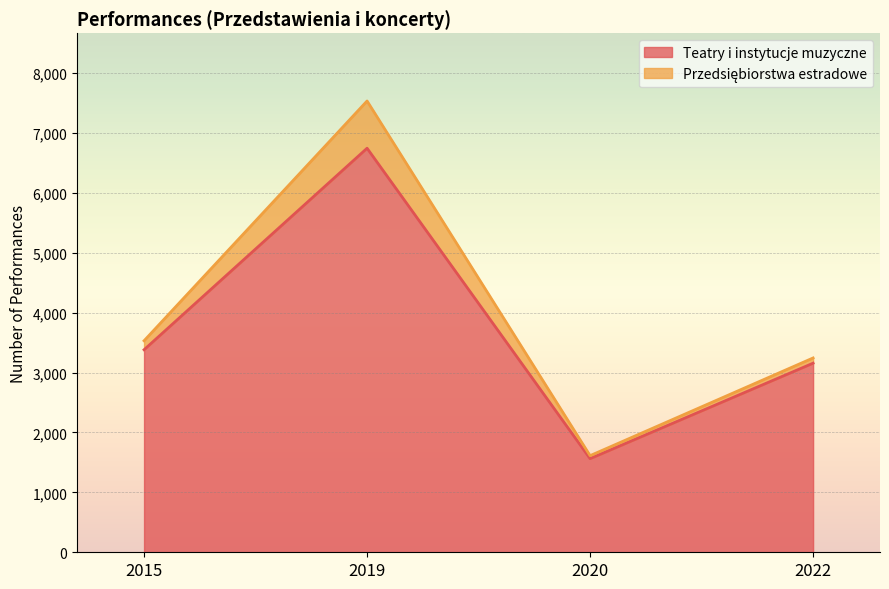

The chart shows a value of 6745 at 2019. True or false?

True